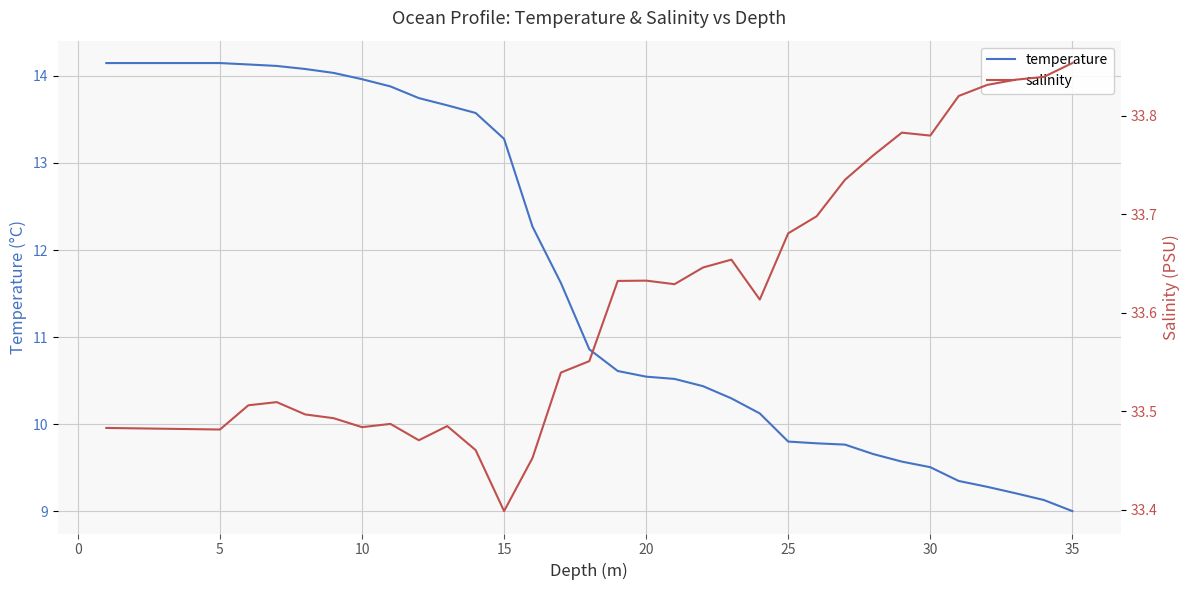

The temperature series shows 9.0 at 35. True or false?

True